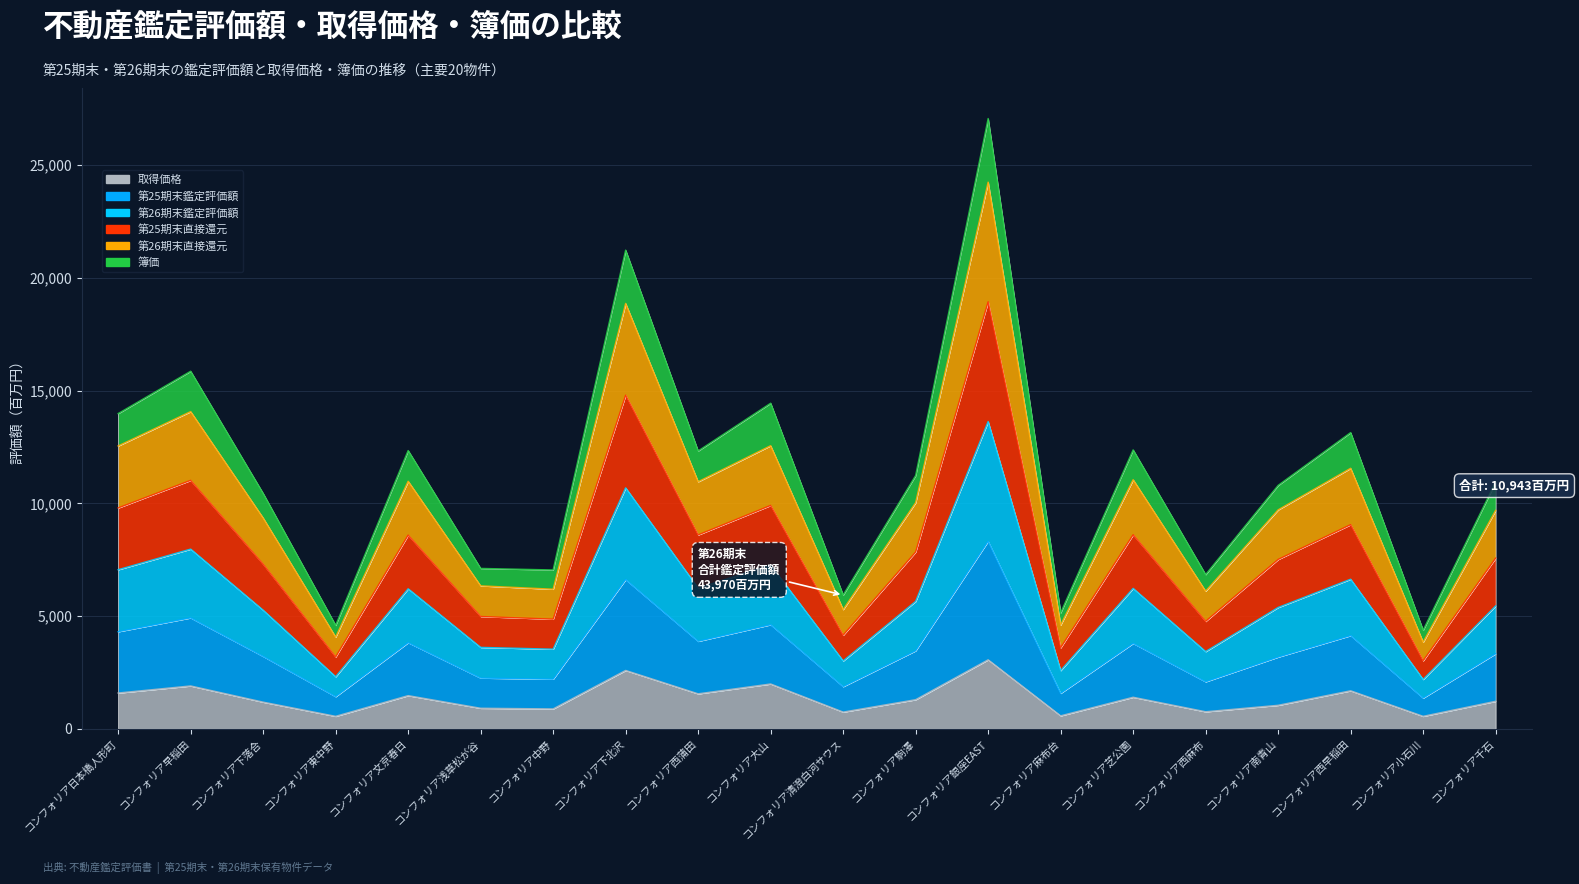

Where is the first local minimum for 第25期末直接還元?

コンフォリア東中野